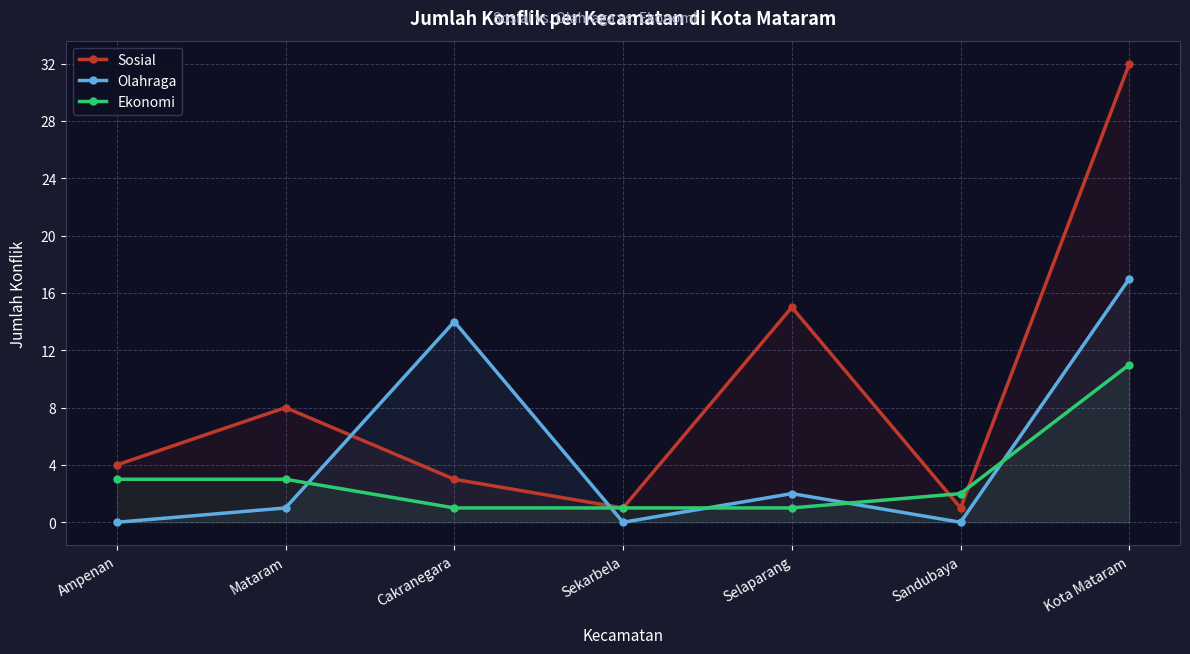

What is the label of the 2nd point from the left?

Mataram